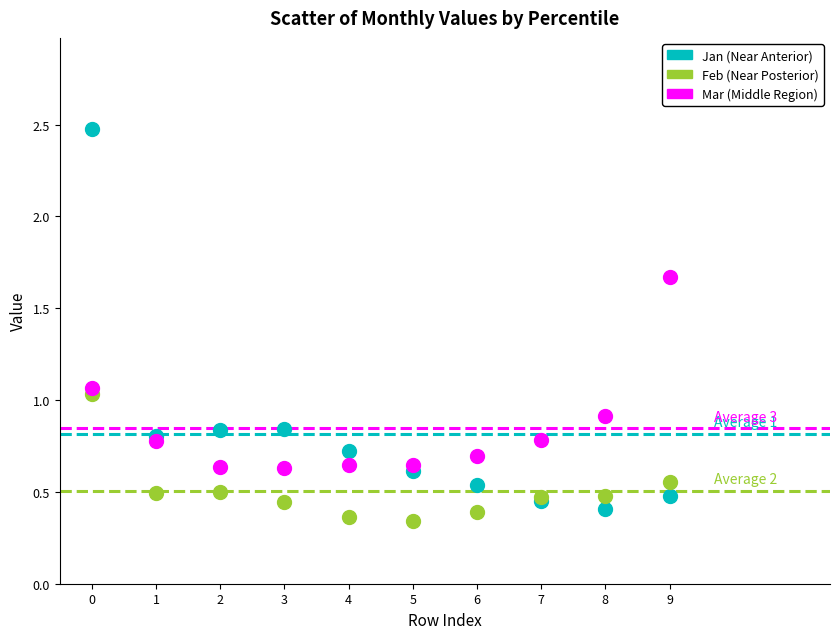

Which series contains the lowest Y value?

Feb (Near Posterior)